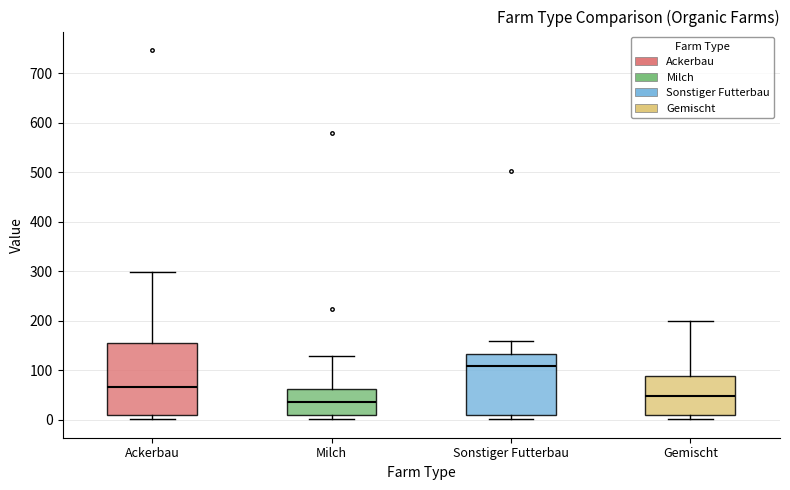

Which box has the highest median line?

Sonstiger Futterbau